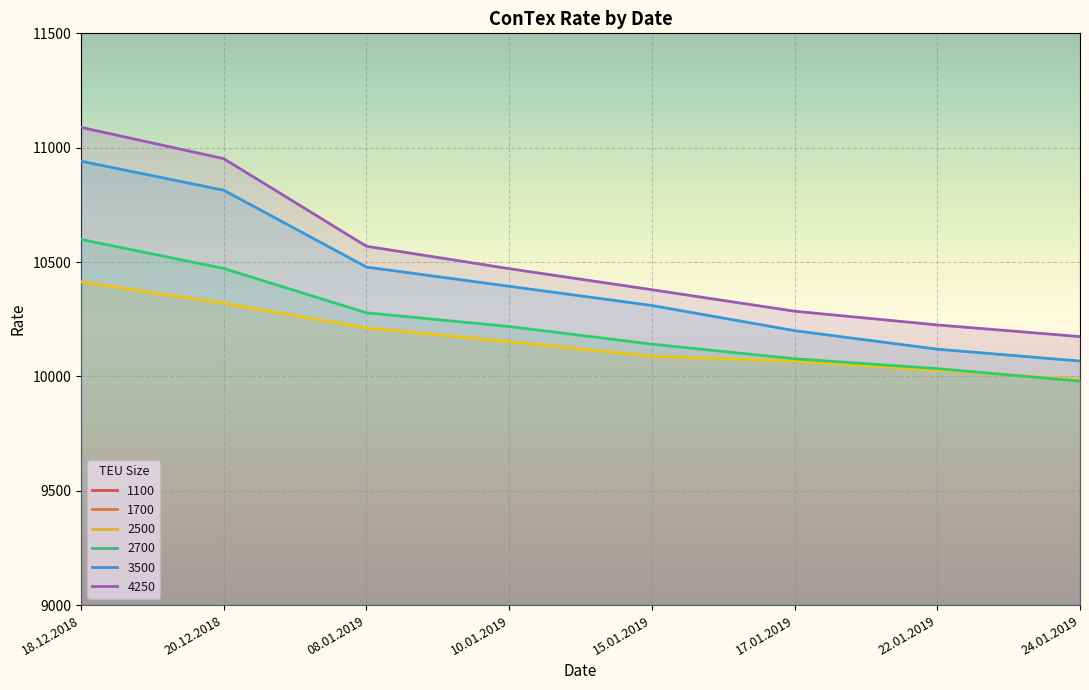

List the series in order of their peak value, lowest first.

1100, 1700, 2500, 2700, 3500, 4250